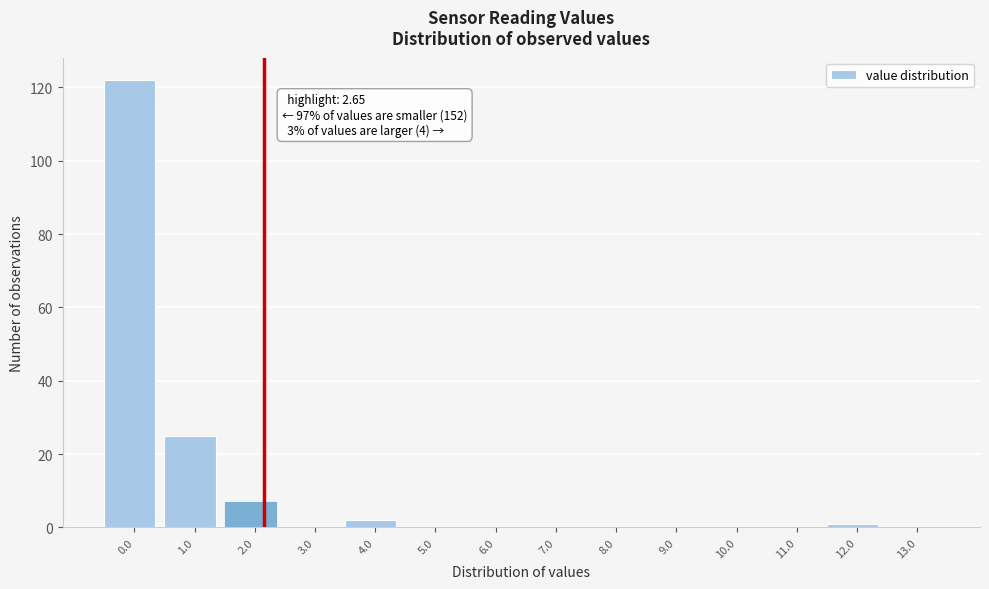

Reading right to left, list all the values displayed in this chart.

13.0=0	12.0=1	11.0=0	10.0=0	9.0=0	8.0=0	7.0=0	6.0=0	5.0=0	4.0=2	3.0=0	2.0=7	1.0=25	0.0=122